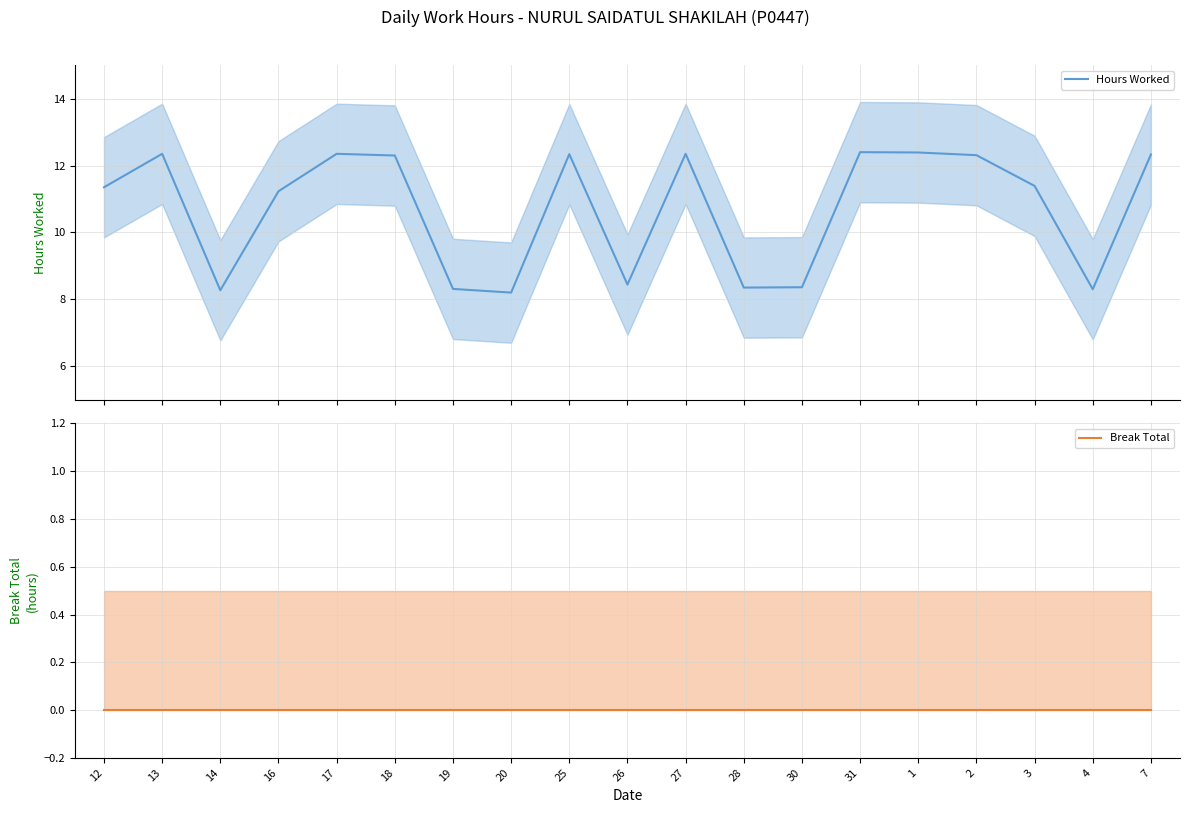

At how many categories does at least one series exceed 2?

19